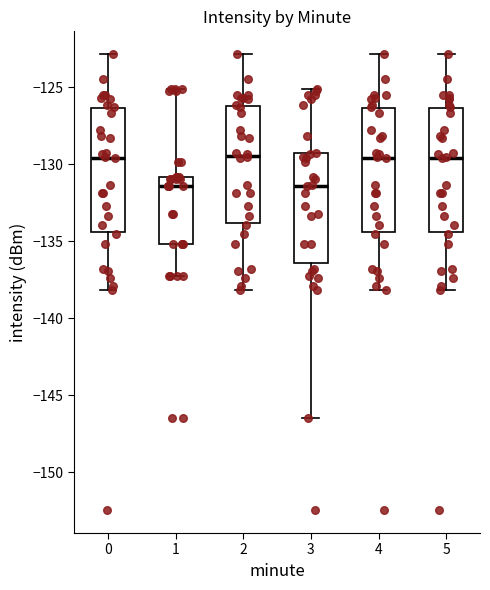

Reading left to right, read every box against the y-axis: the position of its median line, the range the box covers, and the ends of its whiskers. The values are not printed on the chart, so give them approximately, as read against the axis.

0: median -129.5, box -134.5 to -126.5, whiskers -138.0 to -123.0
1: median -131.5, box -135.0 to -131.0, whiskers -137.0 to -125.0
2: median -129.5, box -134.0 to -126.0, whiskers -138.0 to -123.0
3: median -131.5, box -136.5 to -129.5, whiskers -146.5 to -125.0
4: median -129.5, box -134.5 to -126.5, whiskers -138.0 to -123.0
5: median -129.5, box -134.5 to -126.5, whiskers -138.0 to -123.0